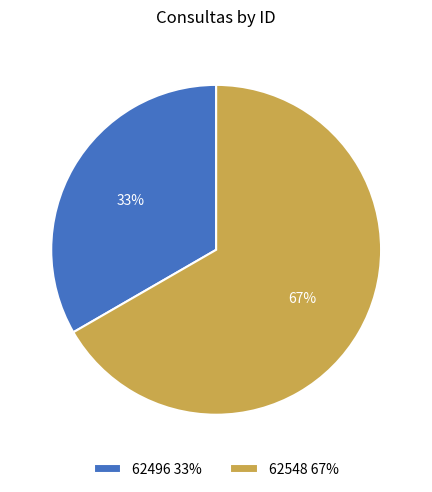

What percentage is the 62496 slice, to the nearest percent?

33%